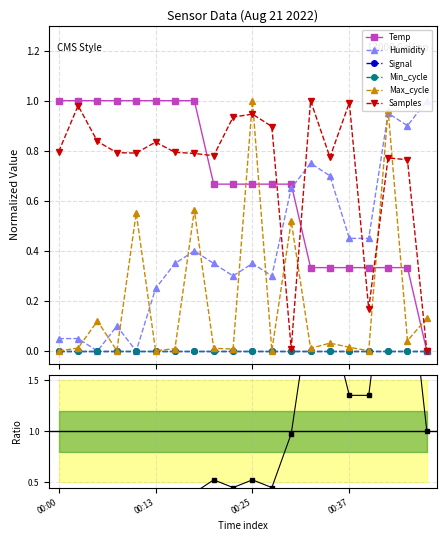

Reading right to left, extract all data points from this chart.

Temp: 0.0	0.3	0.3	0.3	0.3	0.3	0.3	0.7	0.7	0.7	0.7	0.7	1.0	1.0	1.0	1.0	1.0	1.0	1.0	1.0
Humidity: 1.0	0.9	0.9	0.4	0.4	0.7	0.8	0.6	0.3	0.4	0.3	0.4	0.4	0.4	0.2	0.0	0.1	0.0	0.0	0.0
Max_cycle: 0.1	0.0	1.0	0.0	0.0	0.0	0.0	0.5	0.0	1.0	0.0	0.0	0.6	0.0	0.0	0.6	0.0	0.1	0.0	0.0
Samples: 0.0	0.8	0.8	0.2	1.0	0.8	1.0	0.0	0.9	0.9	0.9	0.8	0.8	0.8	0.8	0.8	0.8	0.8	1.0	0.8